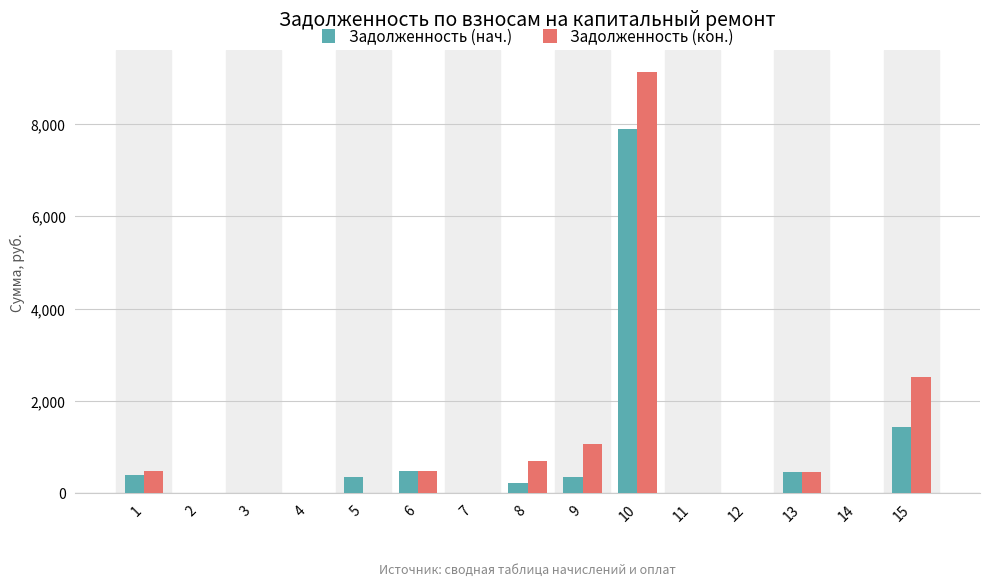

At which label is Задолженность (нач.) closest to 3950?

15